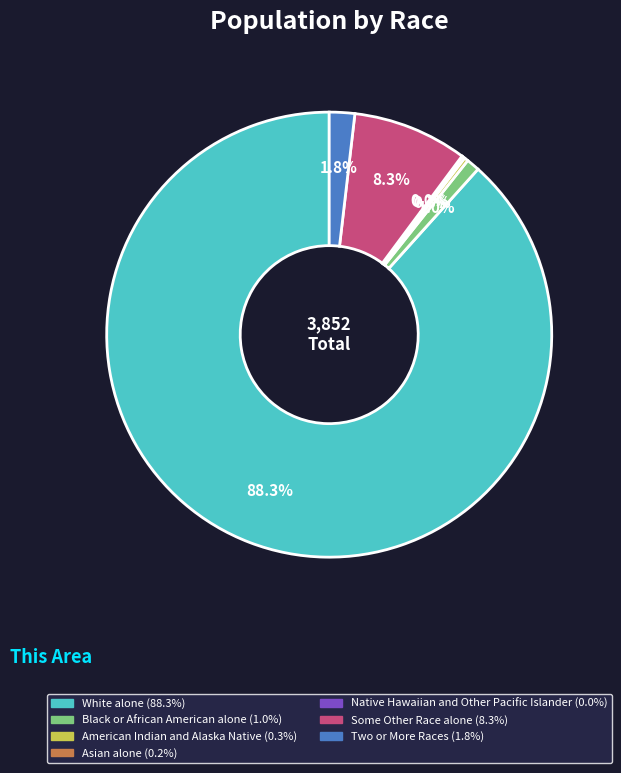

Which slice represents more than half of the pie?

White alone